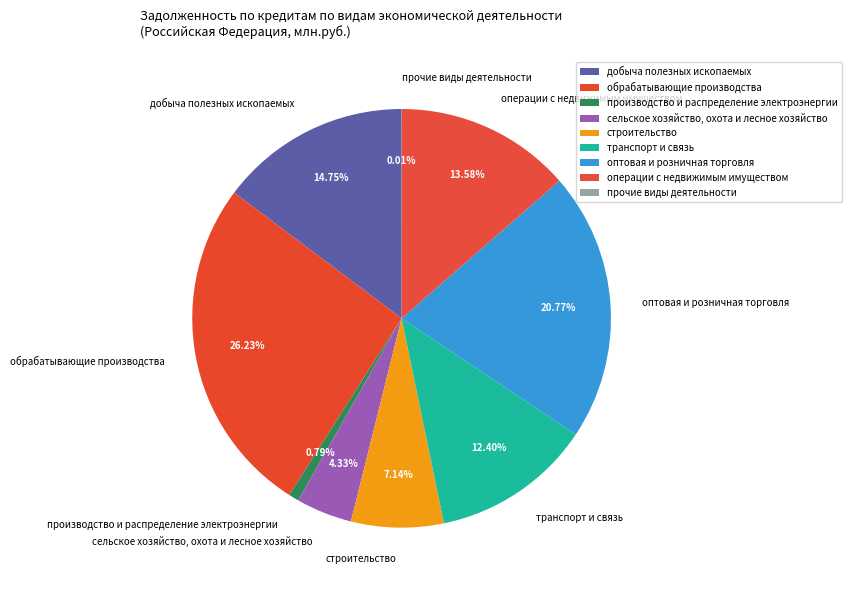

Is there a majority slice in this chart?

No